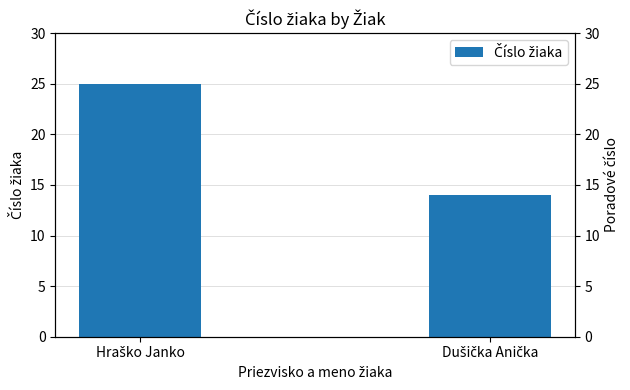

What is the change in value from Hraško Janko to Dušička Anička?

-11